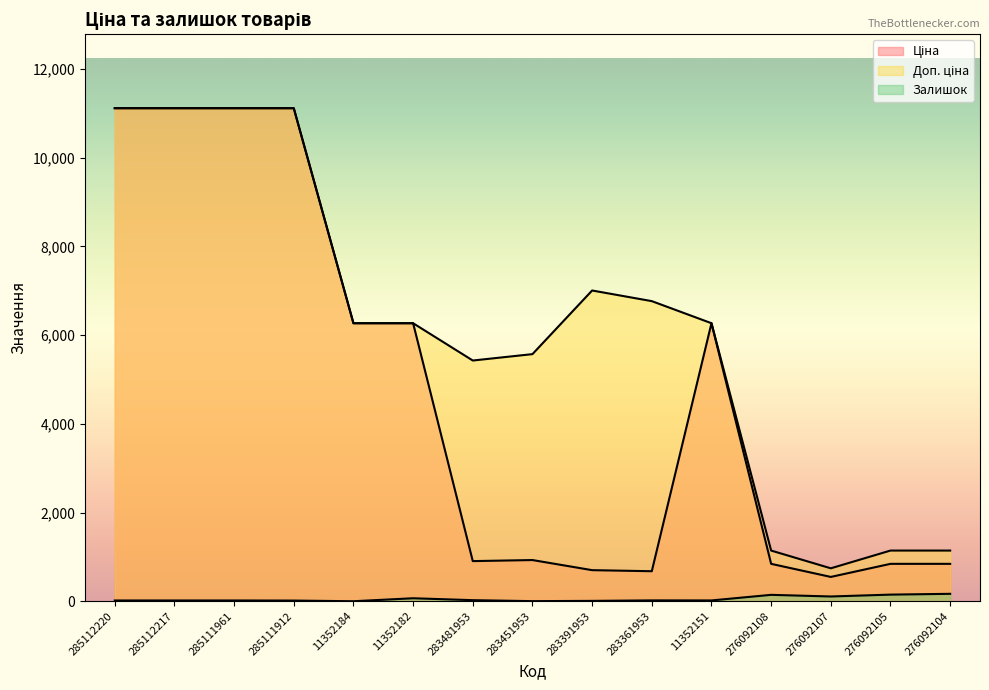

Is the value of Доп. ціна at 11352184 greater than the value of Ціна at 283481953?

Yes